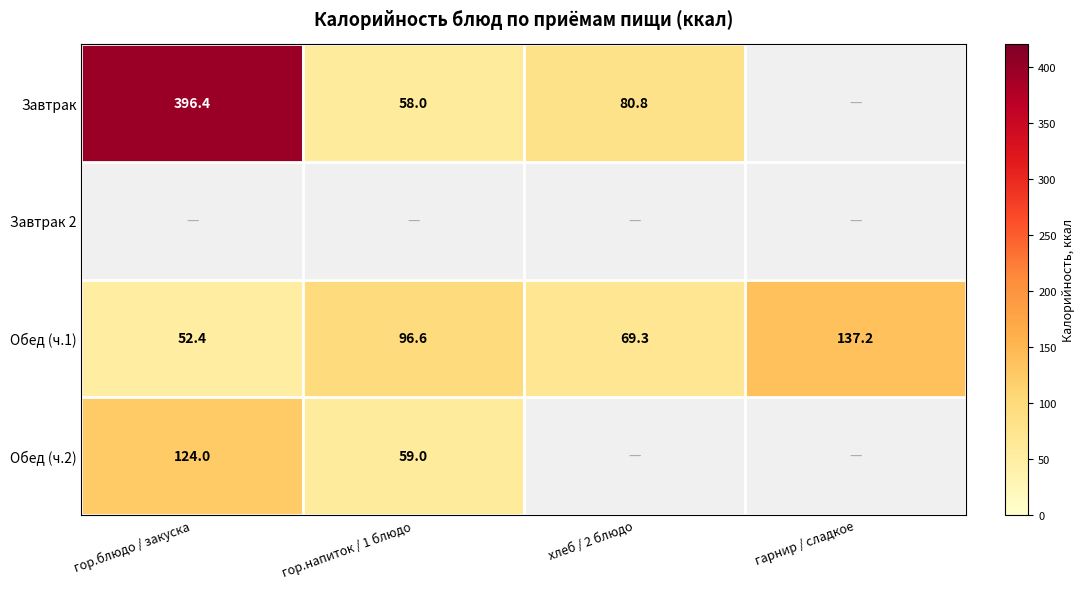

What is the sum of the Завтрак values at хлеб / 2 блюдо and гор.блюдо / закуска?

477.2